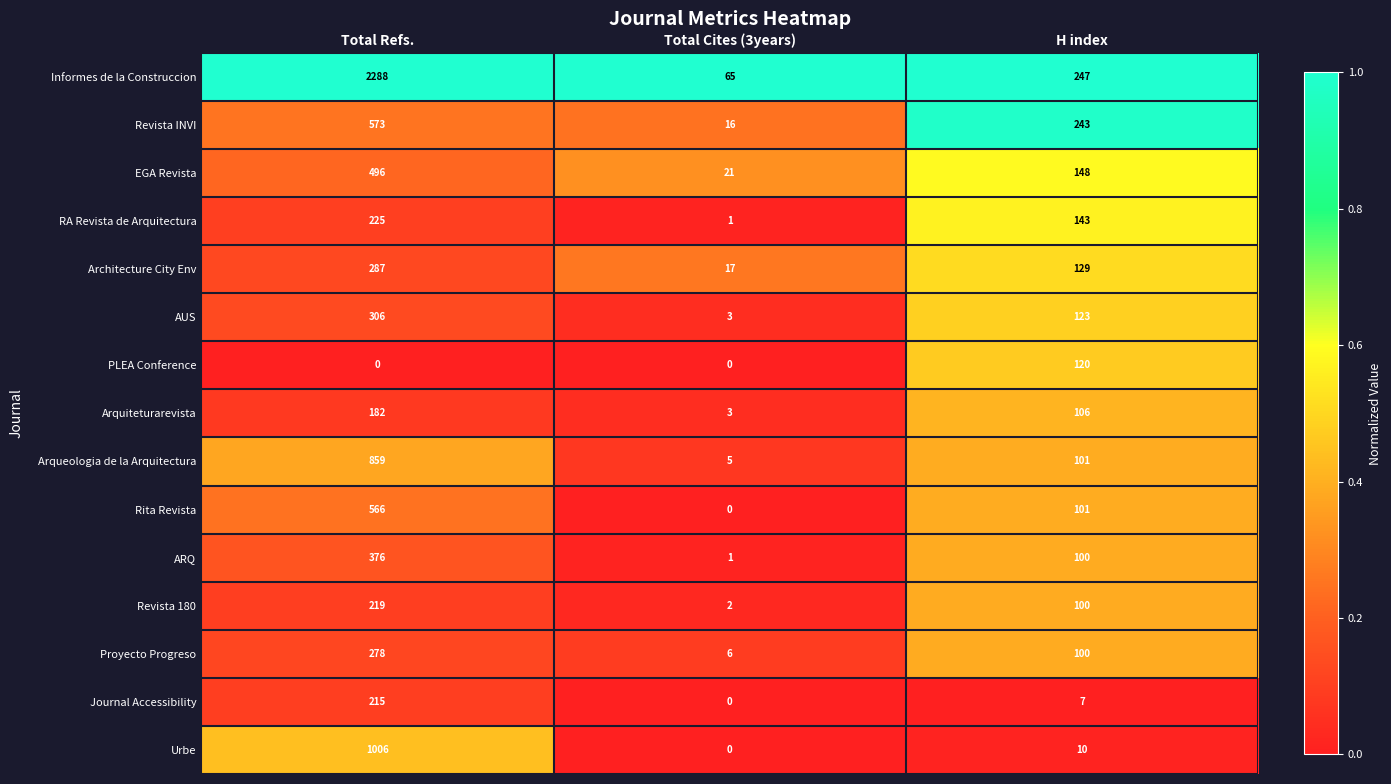

What is the difference between the maximum and minimum values in the Arquiteturarevista series?

179